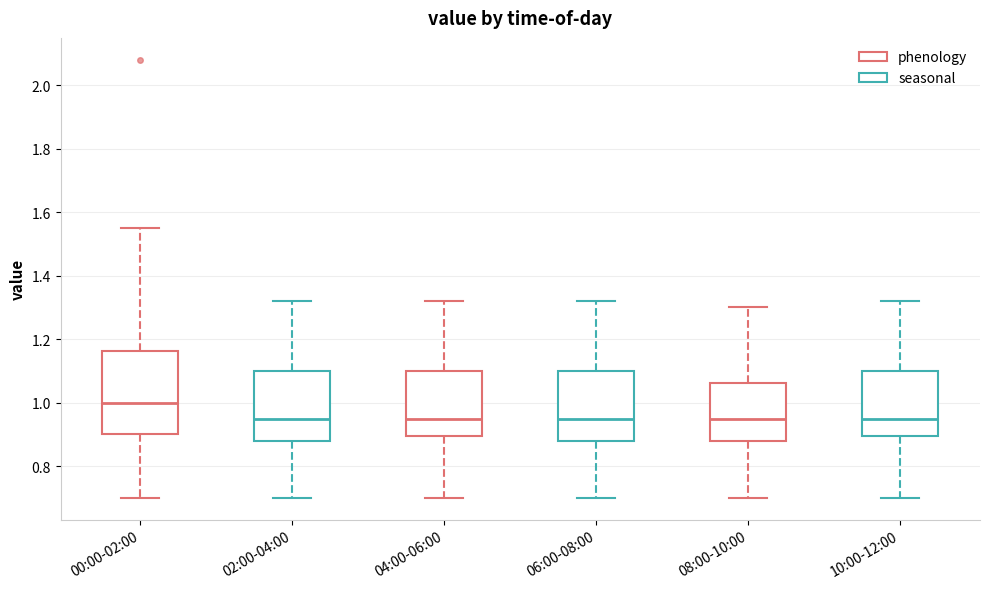

Which box is the tallest, from its lower edge to its upper edge?

00:00-02:00